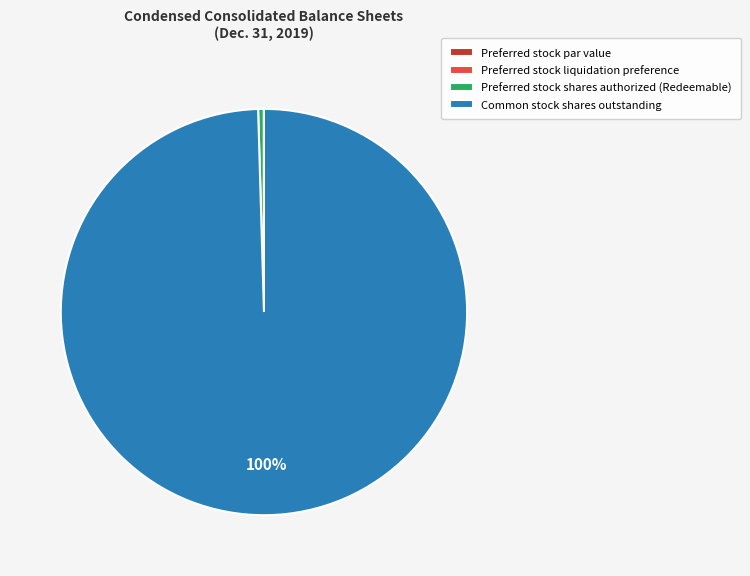

Which category has the biggest portion of the pie?

Common stock shares outstanding